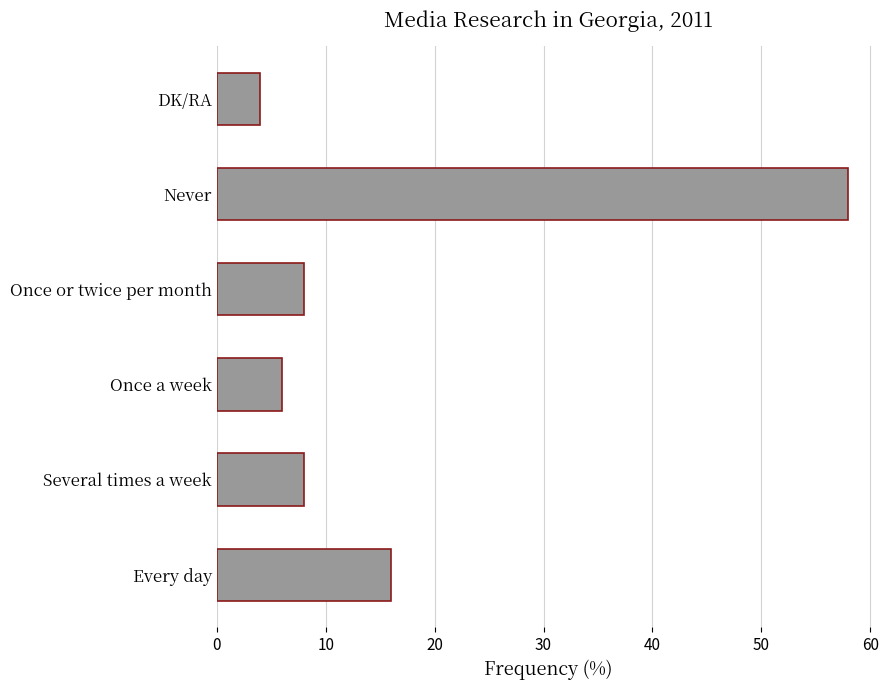

What is the average value?

17